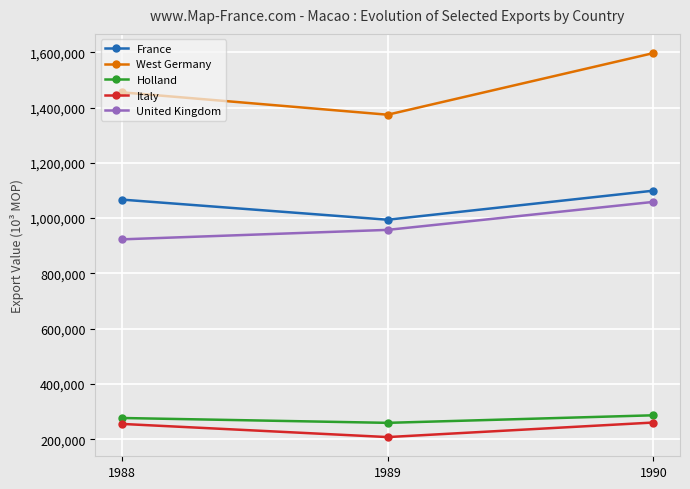

What is the difference between the maximum and minimum values in the United Kingdom series?

135485